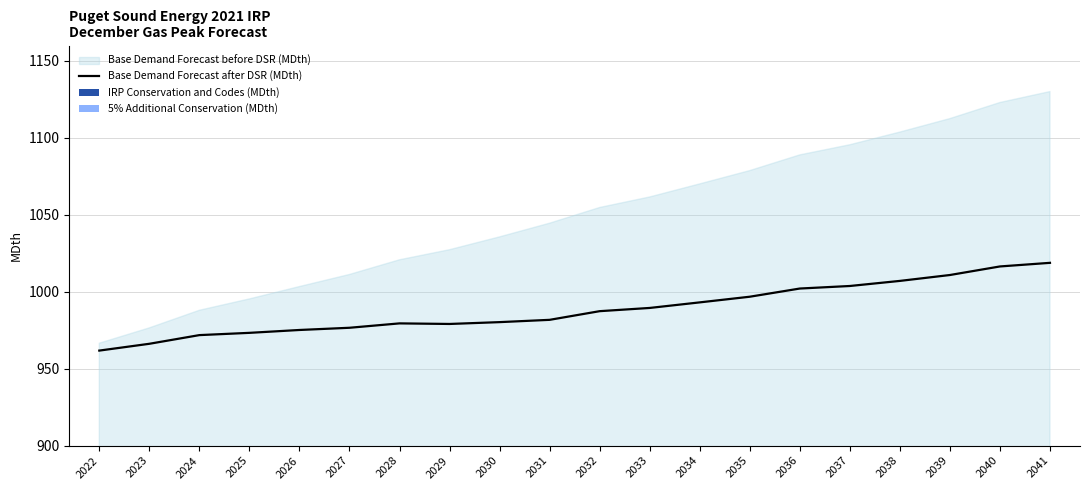

What is the value of the 5% Additional Conservation (MDth) bar at the 19th from the left?

4.2